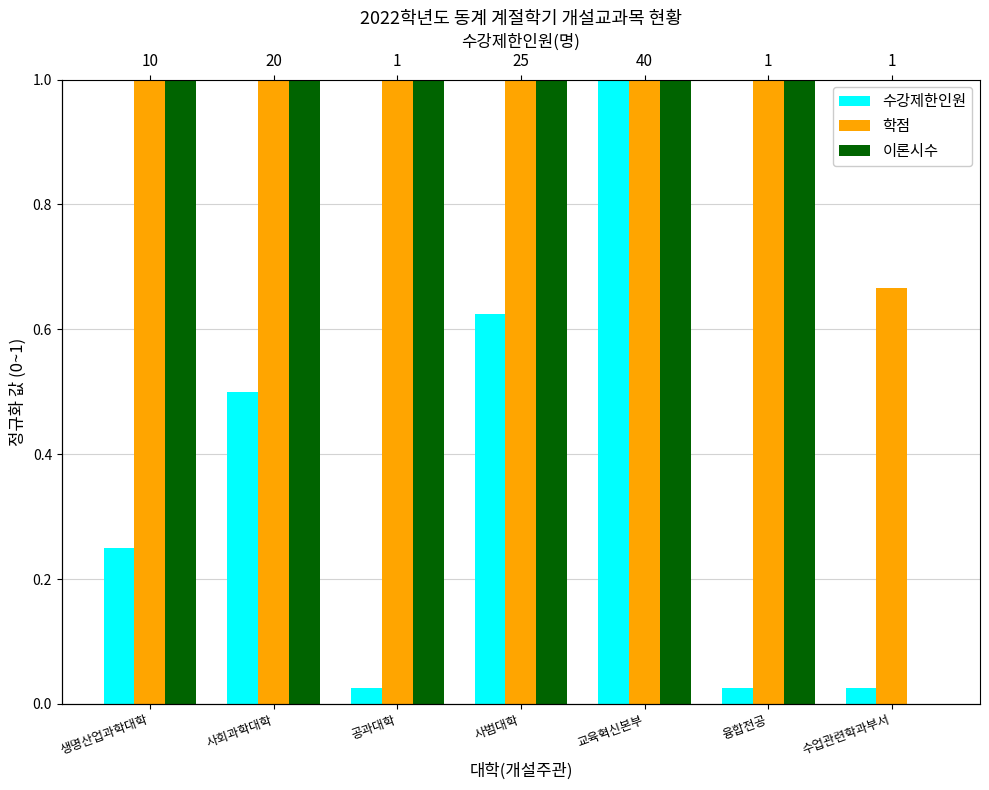

List the labels in order of 학점 value, largest first.

생명산업과학대학, 사회과학대학, 공과대학, 사범대학, 교육혁신본부, 융합전공, 수업관련학과부서